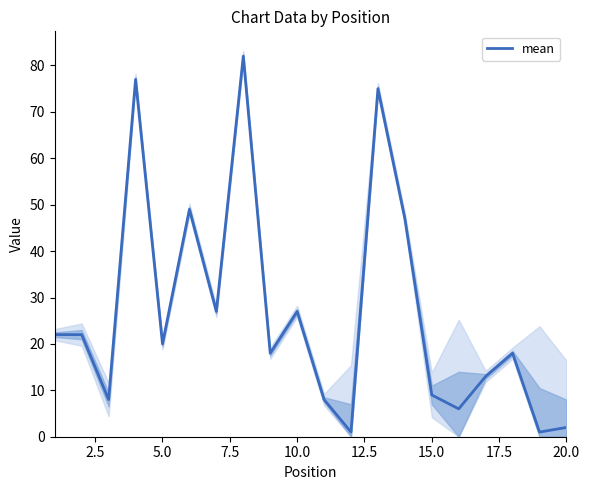

What is the minimum value shown in the chart?

1